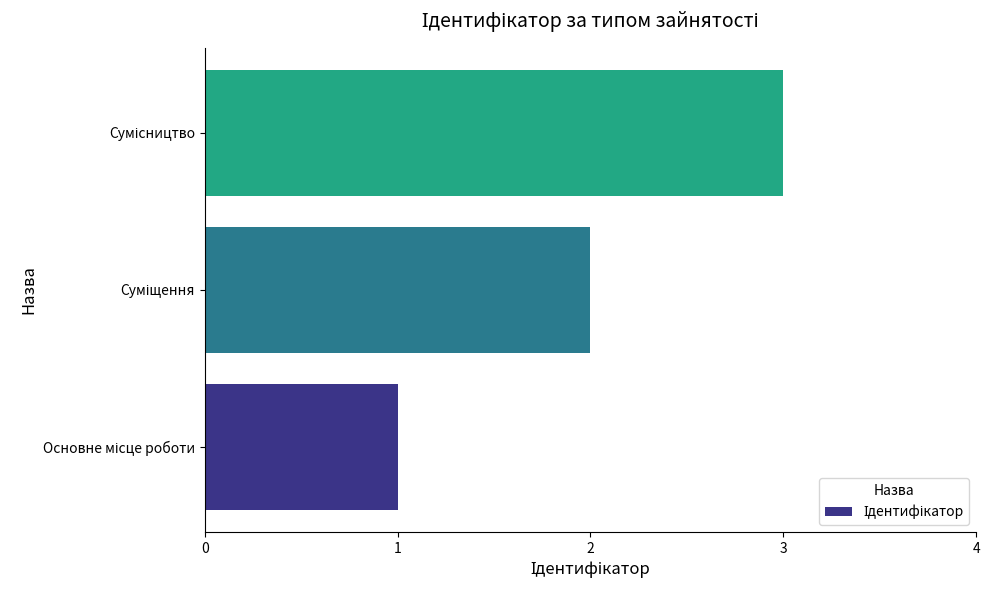

Does the chart contain stacked bars?

No